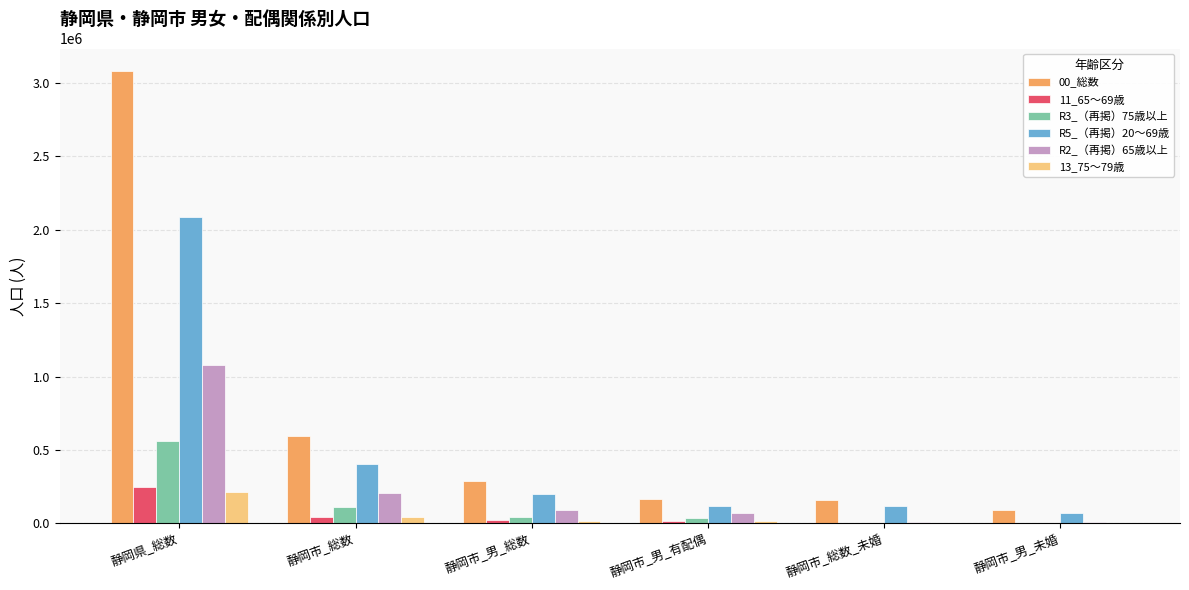

Are the bars horizontal?

No